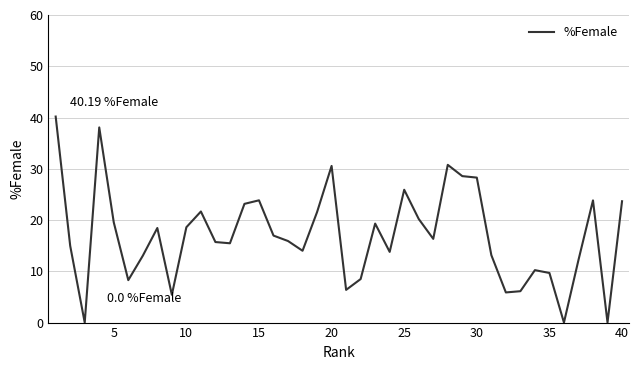

What is the difference between the maximum and minimum values?

40.2